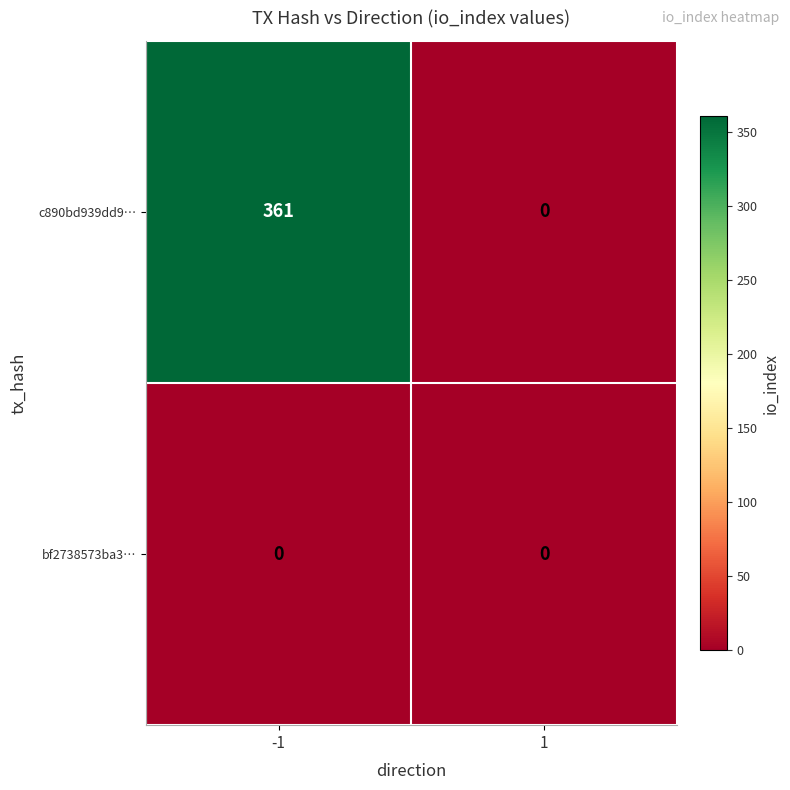

How many data points does each series have?

2